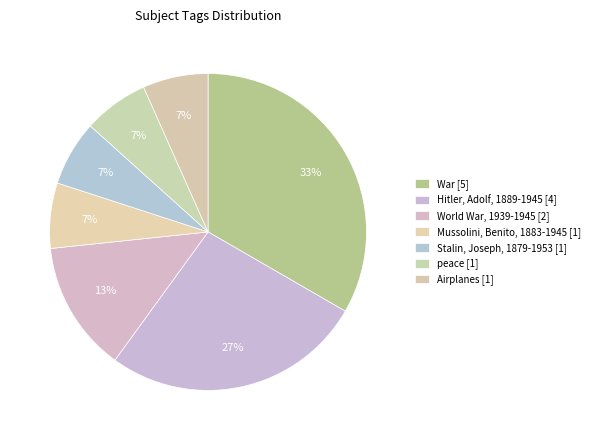

Rank the categories by value from lowest to highest.

Mussolini, Benito, 1883-1945, Stalin, Joseph, 1879-1953, peace, Airplanes, World War, 1939-1945, Hitler, Adolf, 1889-1945, War